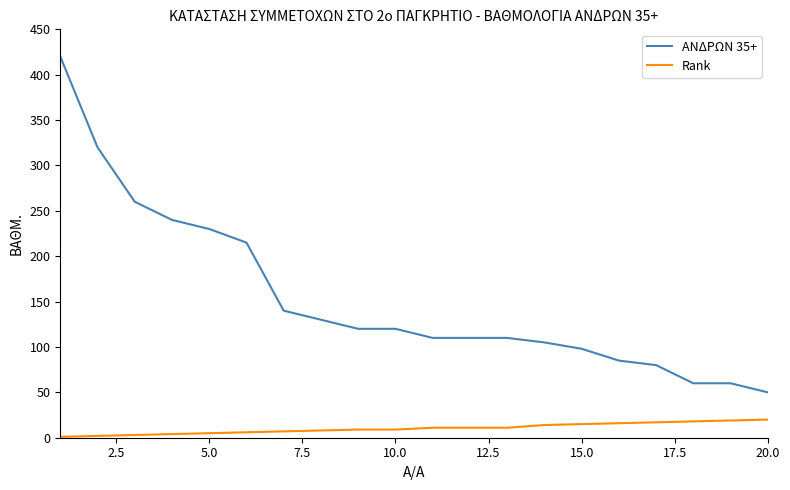

What is the difference between the maximum and minimum values in the Rank series?

19